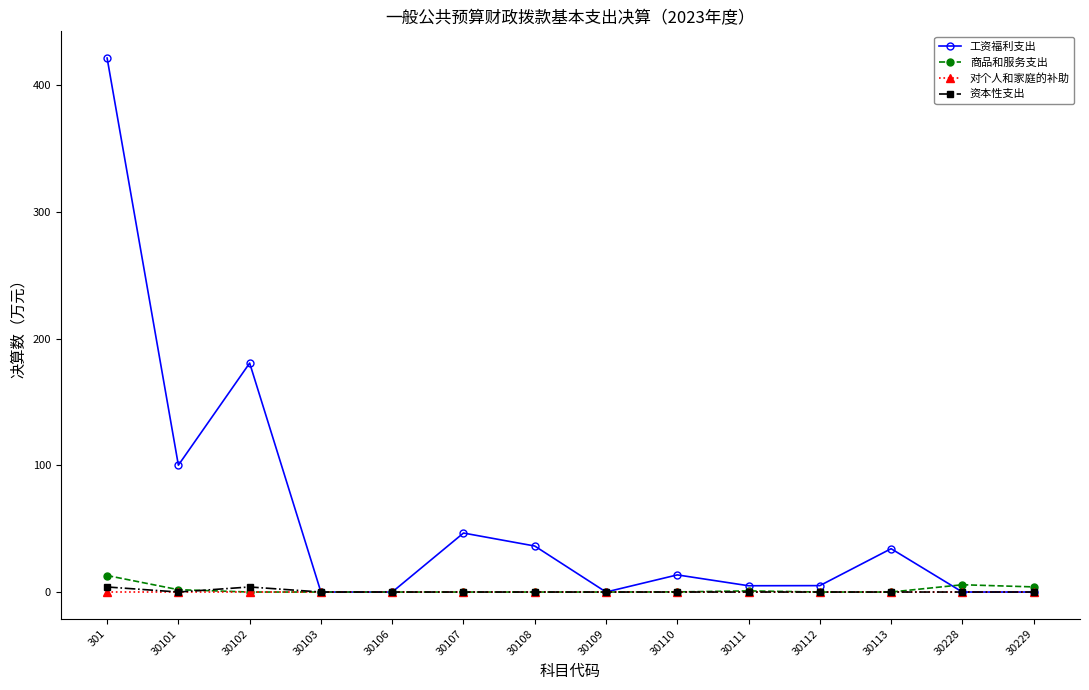

True or false: 工资福利支出 has more than 1 points higher than both neighbors.

True